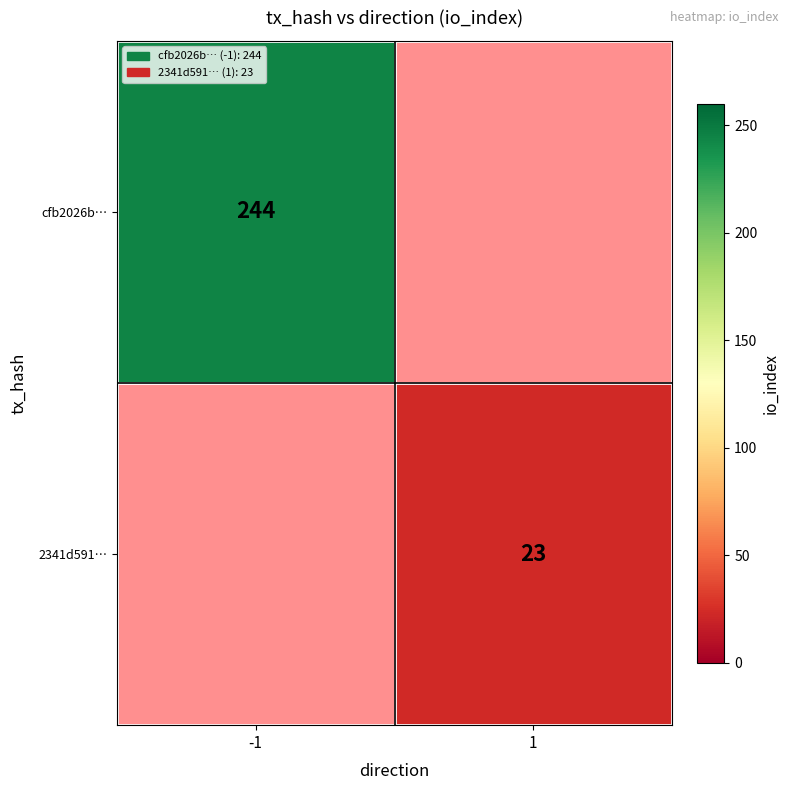

Which category has the lowest value across all series?

1